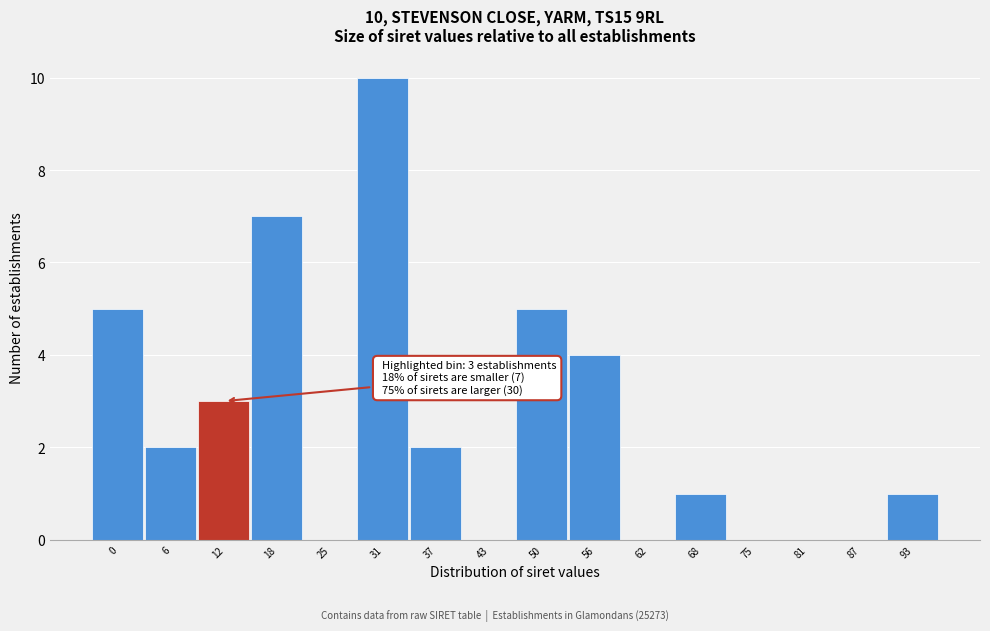

Reading left to right, list all the values displayed in this chart.

0=5	6=2	12=3	18=7	25=0	31=10	37=2	43=0	50=5	56=4	62=0	68=1	75=0	81=0	87=0	93=1